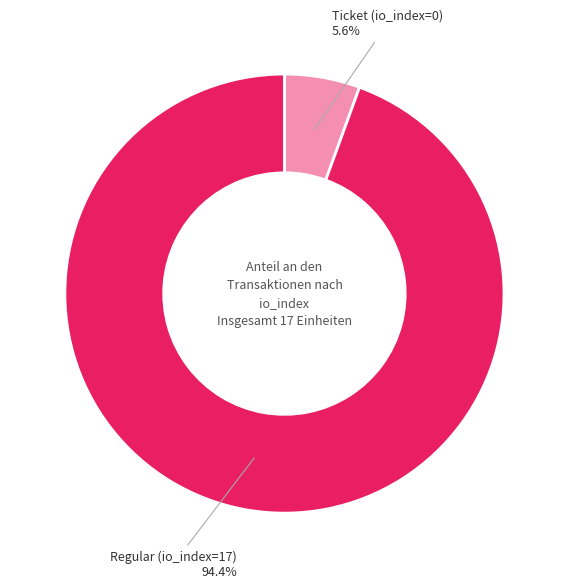

Which category has the biggest portion of the pie?

Regular (io_index=17)